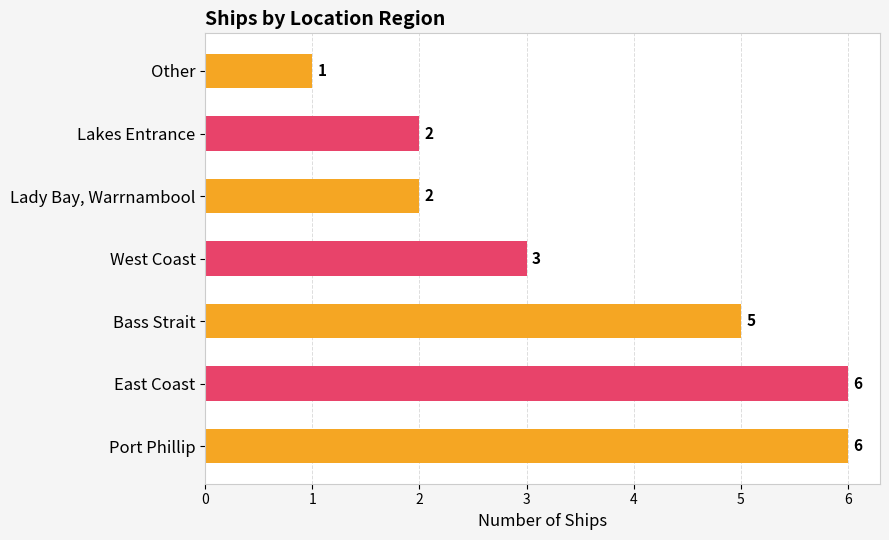

The chart shows a value of 3 at Bass Strait. True or false?

False